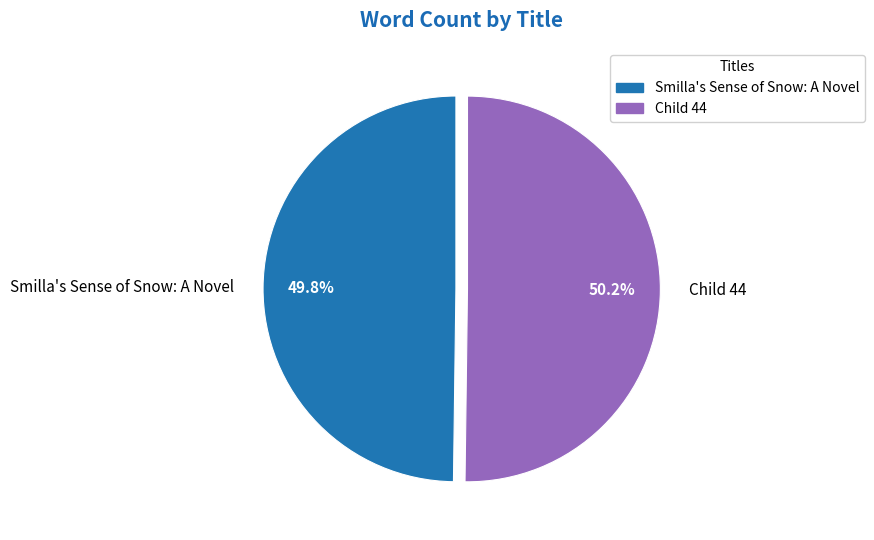

What is the ratio of the value at Smilla's Sense of Snow: A Novel to the value at Child 44?

1.0